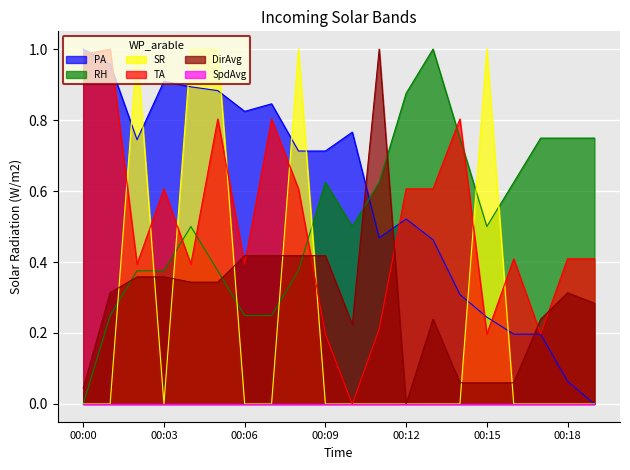

Which series has the largest total across all categories?

PA